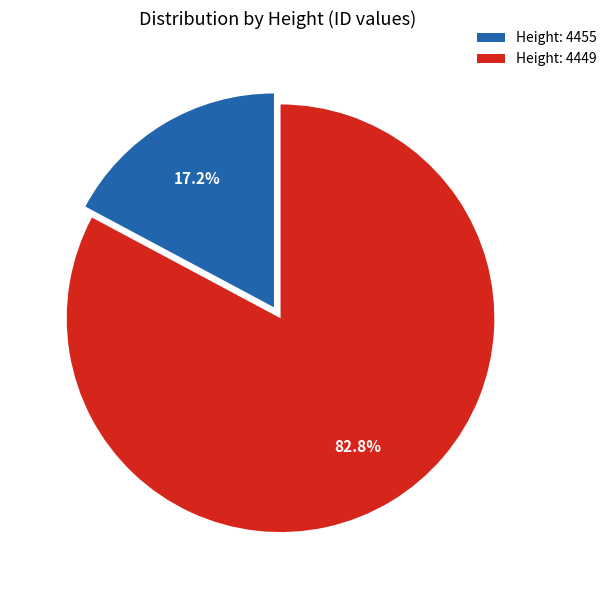

How many slices are in this pie chart?

2